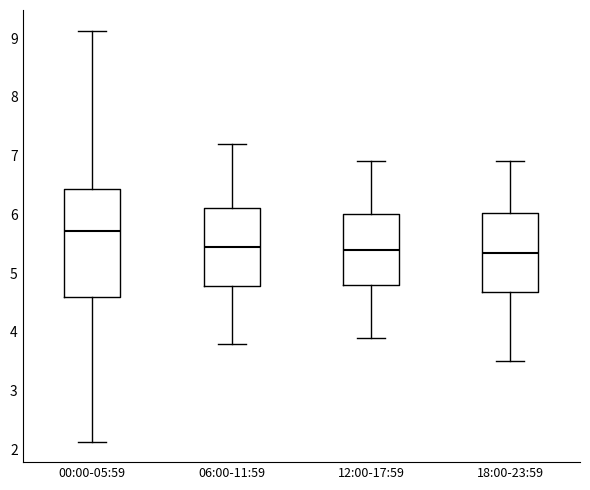

Reading left to right, read every box against the y-axis: the position of its median line, the range the box covers, and the ends of its whiskers. The values are not printed on the chart, so give them approximately, as read against the axis.

00:00-05:59: median 5.7, box 4.6 to 6.4, whiskers 2.1 to 9.1
06:00-11:59: median 5.5, box 4.8 to 6.1, whiskers 3.8 to 7.2
12:00-17:59: median 5.4, box 4.8 to 6.0, whiskers 3.9 to 6.9
18:00-23:59: median 5.4, box 4.7 to 6.0, whiskers 3.5 to 6.9